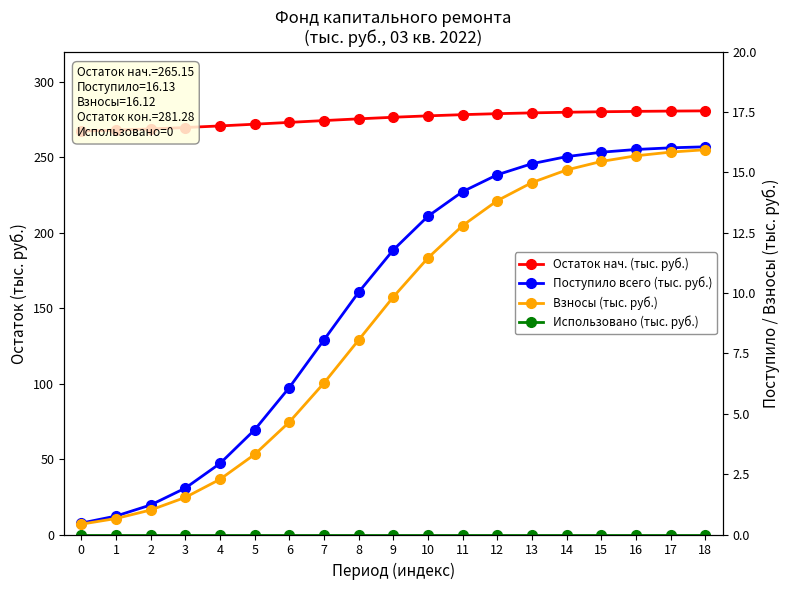

True or false: Поступило всего (тыс. руб.) and Использовано (тыс. руб.) intersect in this chart.

False